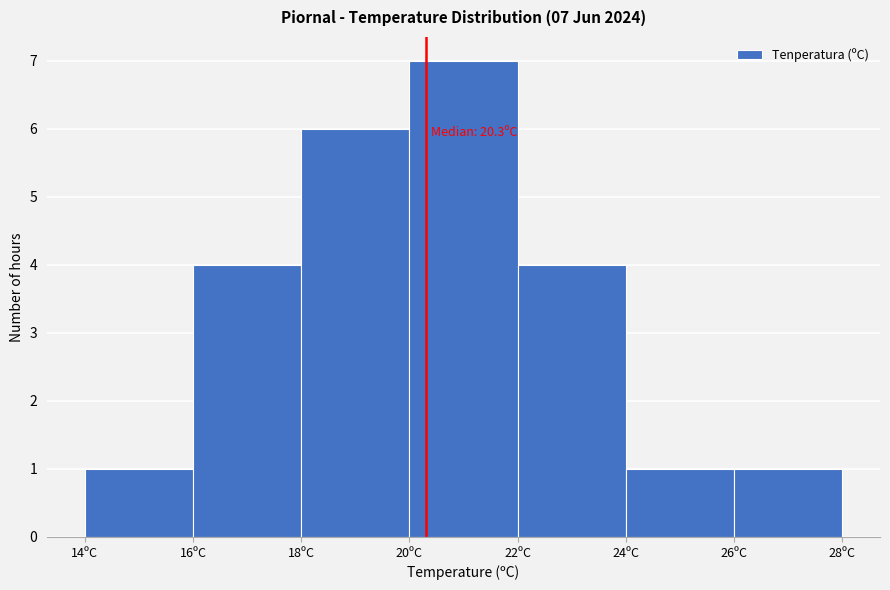

Over which range of the x-axis is the bar tallest?

20 to 22